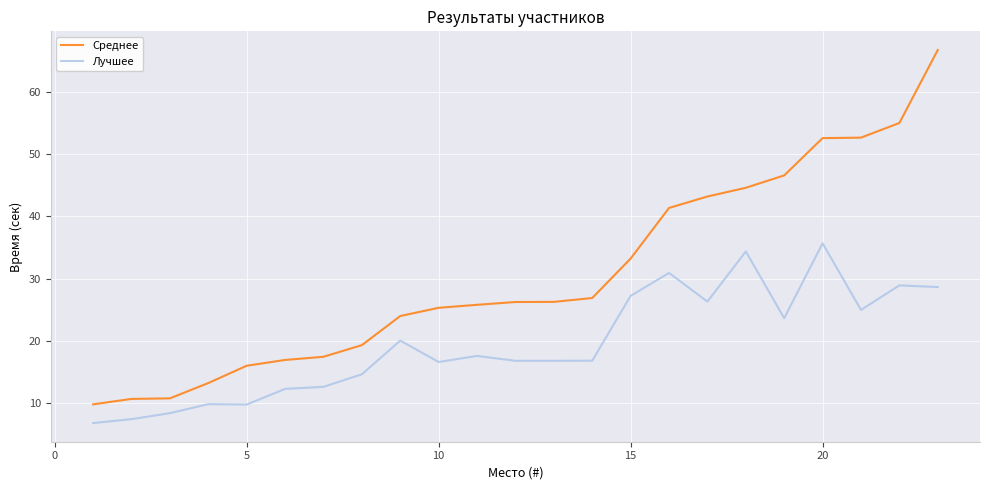

True or false: Лучшее and Среднее intersect in this chart.

False